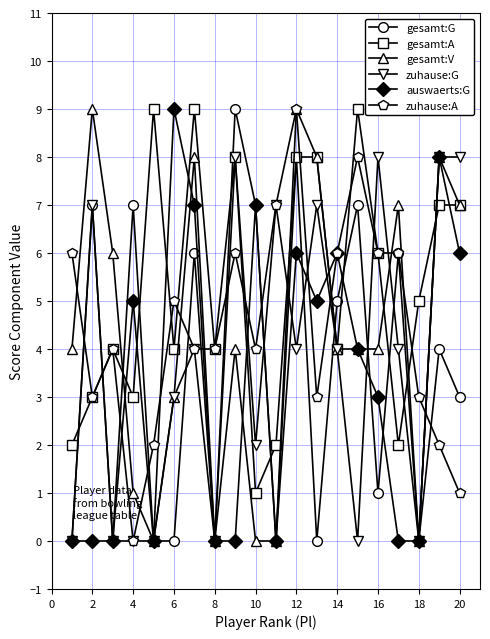

What is the maximum value shown in the chart?

9